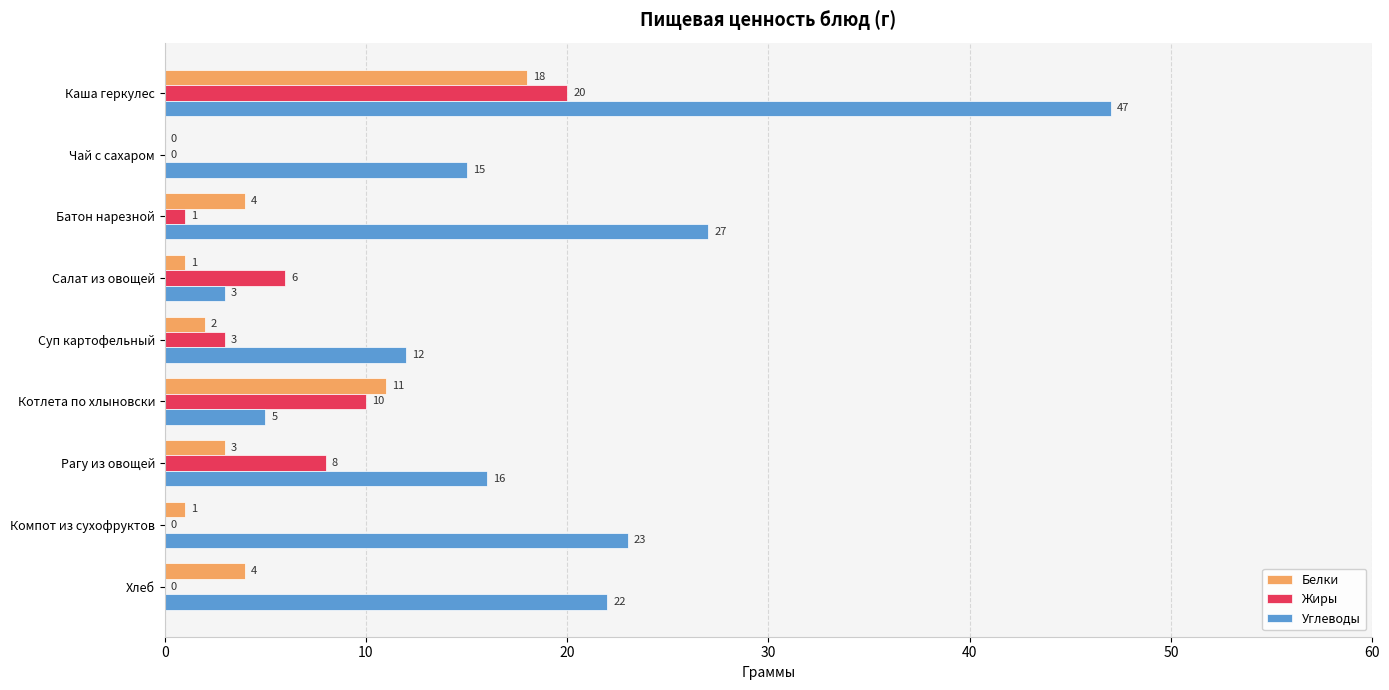

Is the value of Углеводы at Рагу из овощей greater than the value of Белки at Суп картофельный?

Yes